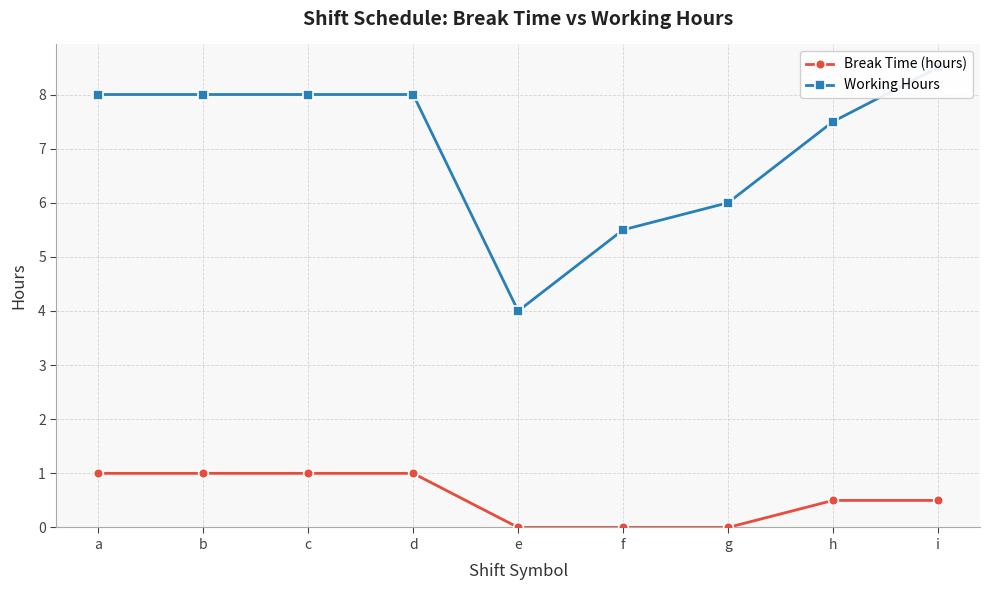

Where is Working Hours nearest to the value 6?

g